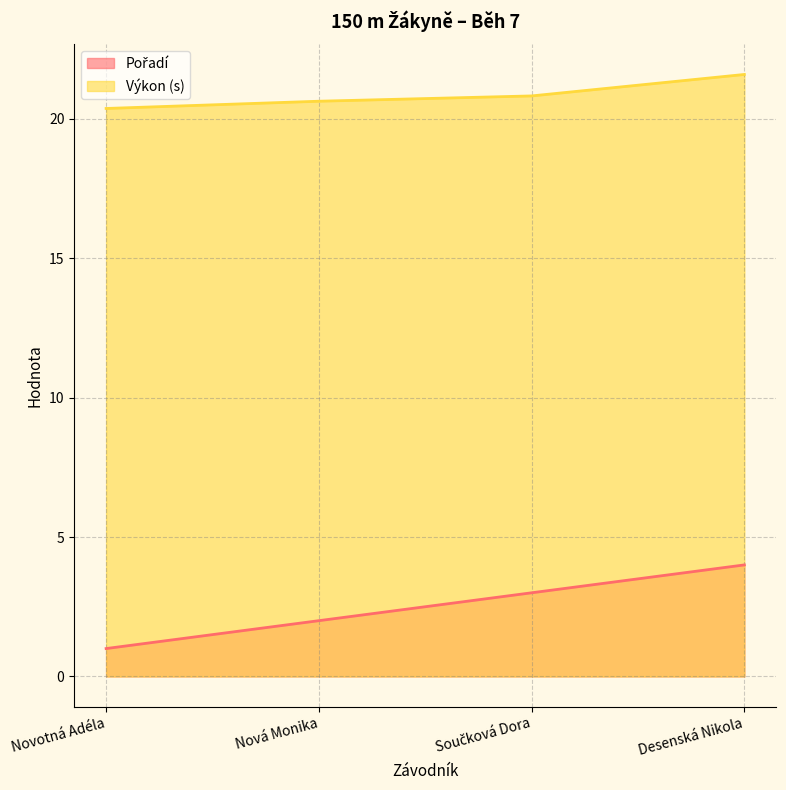

True or false: Výkon and Pořadí cross at least once.

False